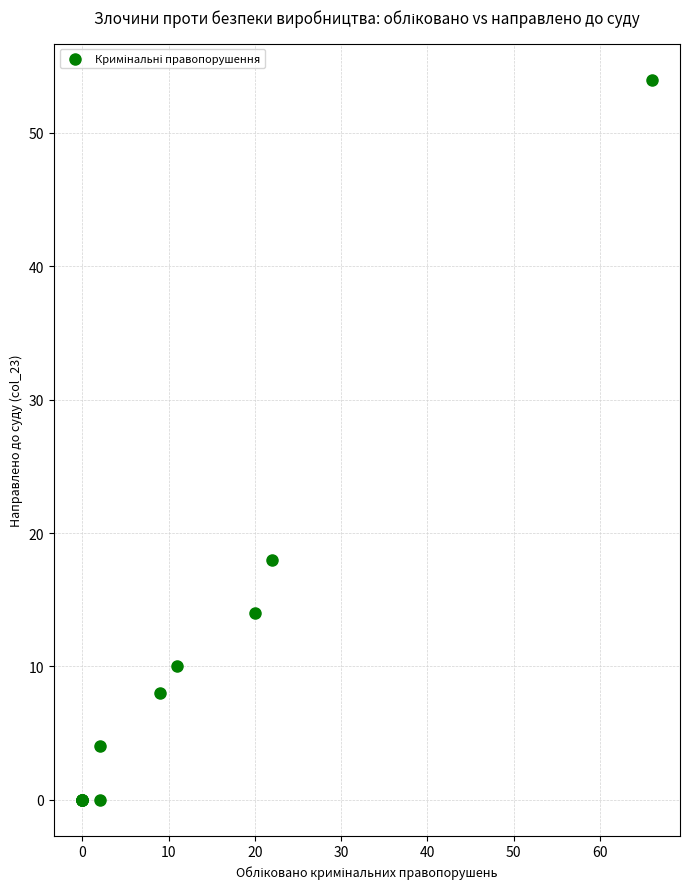

What Y value in the scatter plot is closest to 27?

18